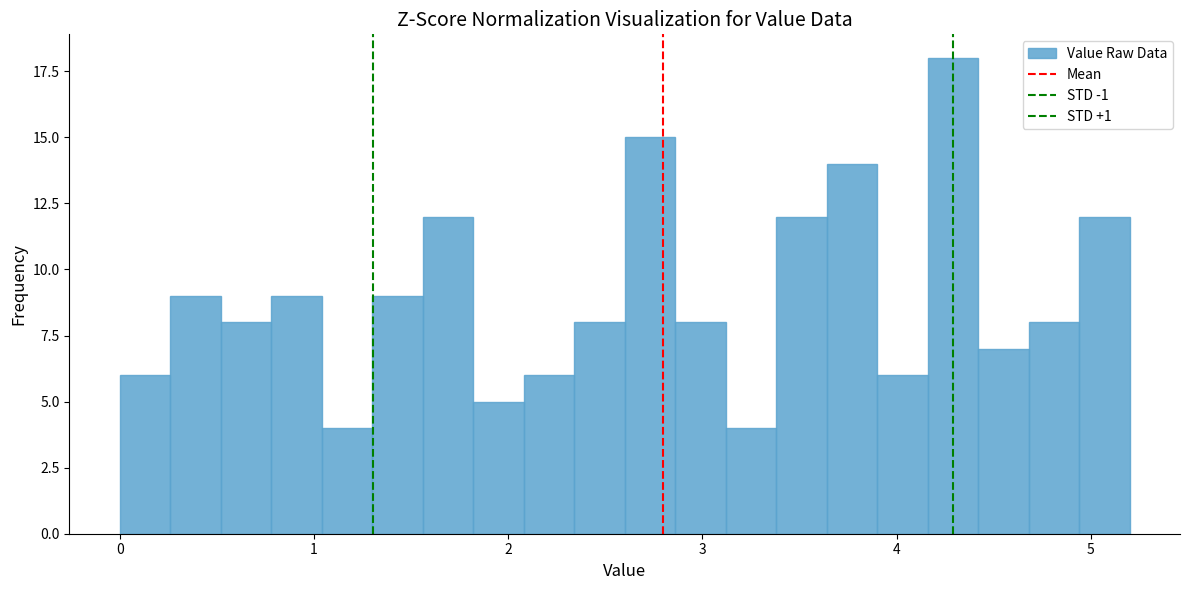

Read against the x-axis, roughly where is the centre of the tallest bar?

4.3